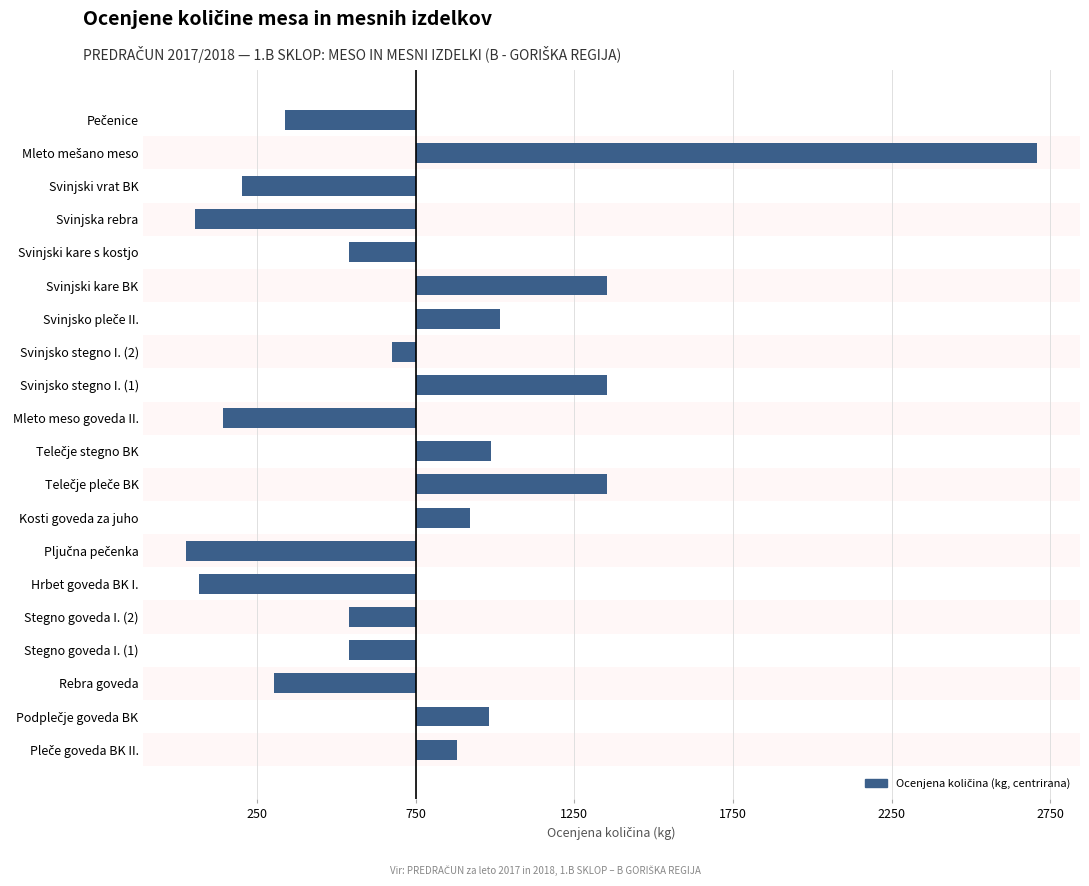

Are the bars horizontal?

Yes